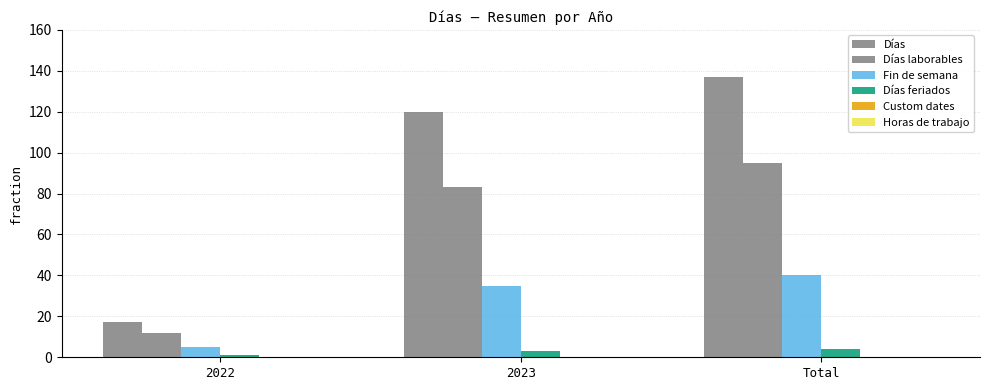

What is the label of the 3rd bar from the left?

Total